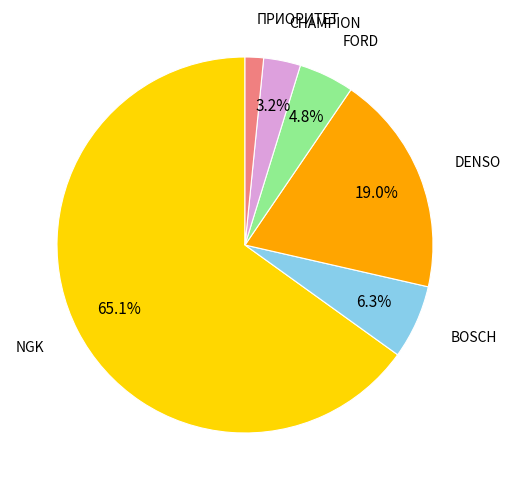

To the nearest percent, what is the difference between the largest and smallest slice percentages?

63%